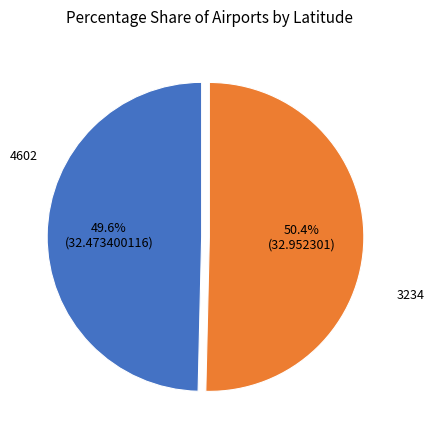

To the nearest percent, what is the average slice percentage?

50%